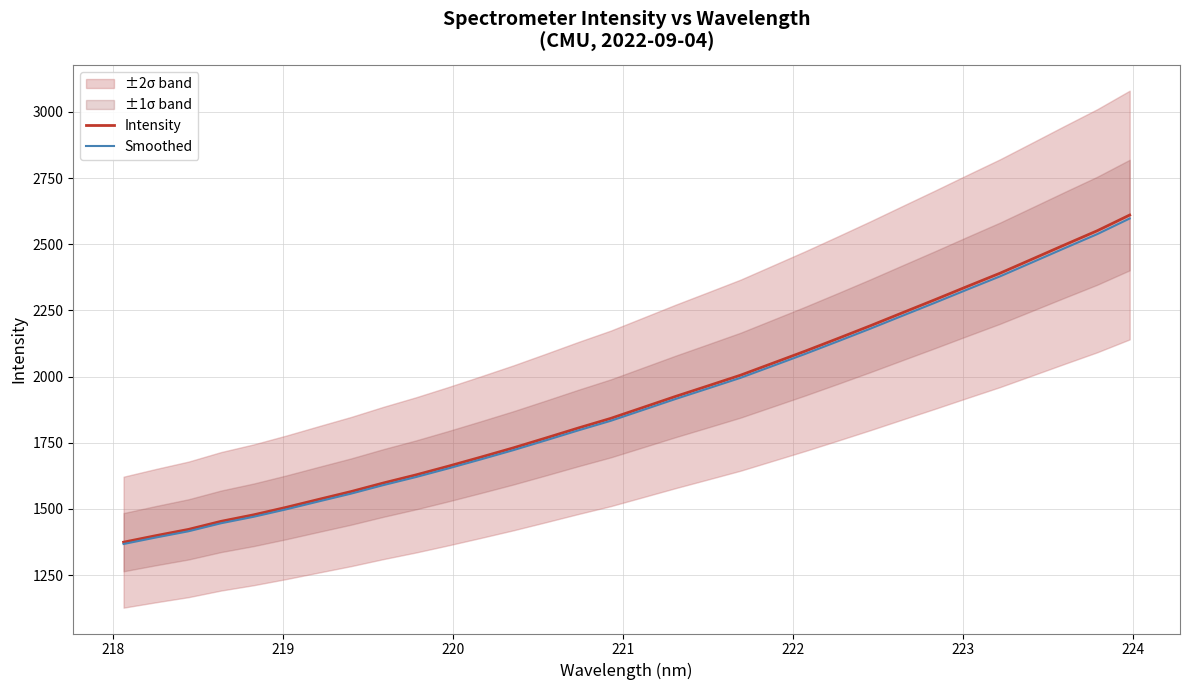

What is the maximum value for Intensity?

2610.4